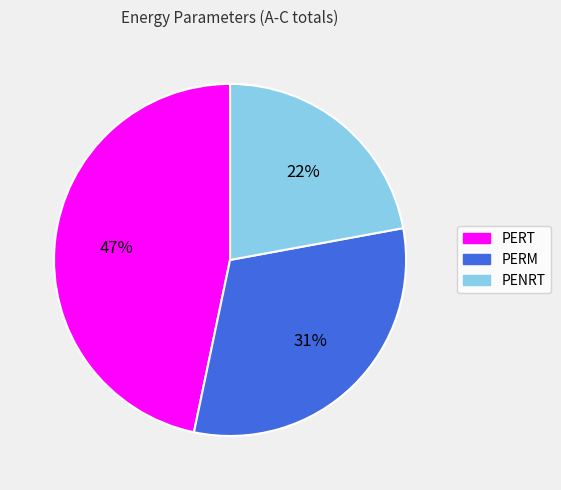

To the nearest percent, what portion does PERT represent?

47%